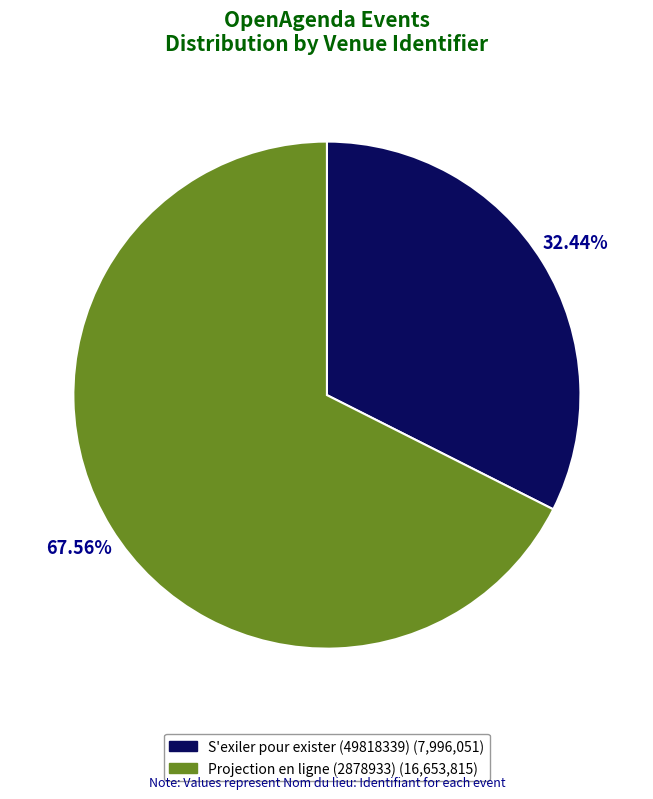

What is the smallest slice in the pie chart?

S'exiler pour exister (49818339)